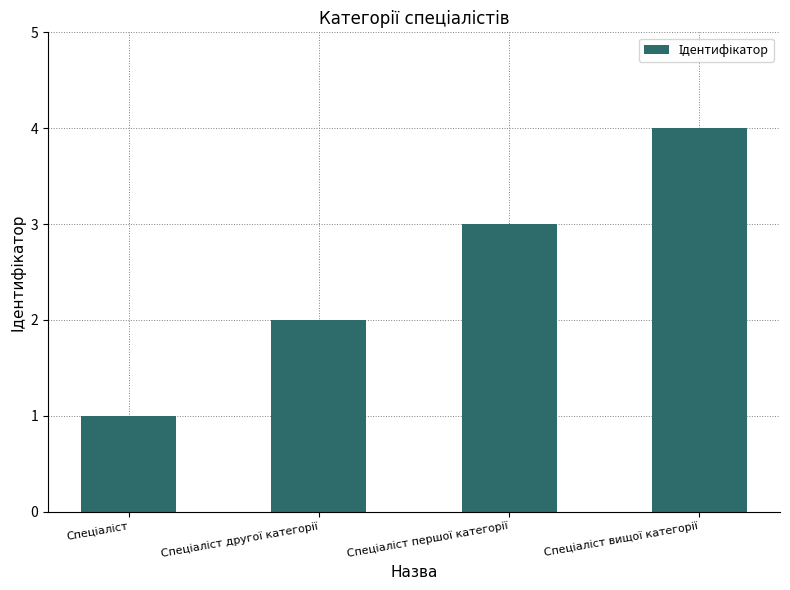

What is the difference between the maximum and minimum values?

3